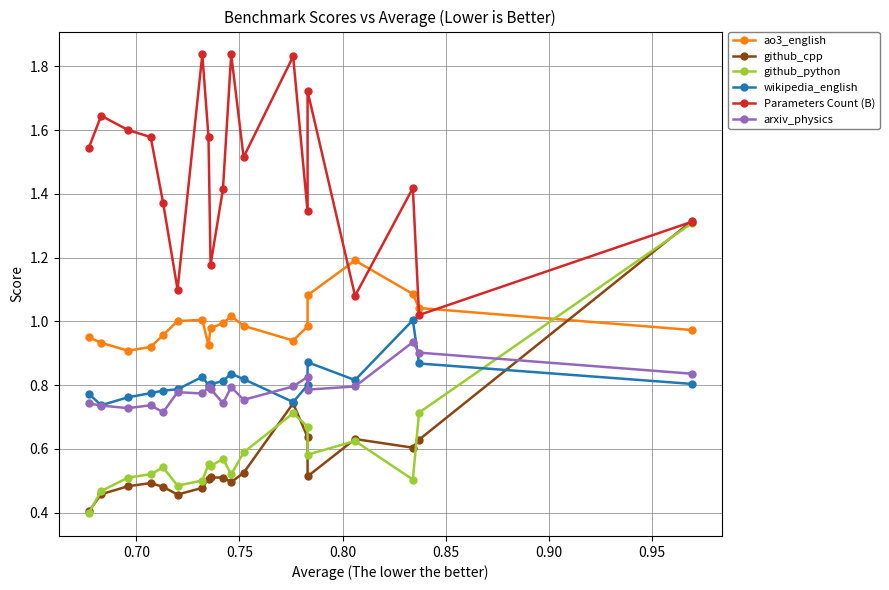

How many lines are shown in the chart?

6